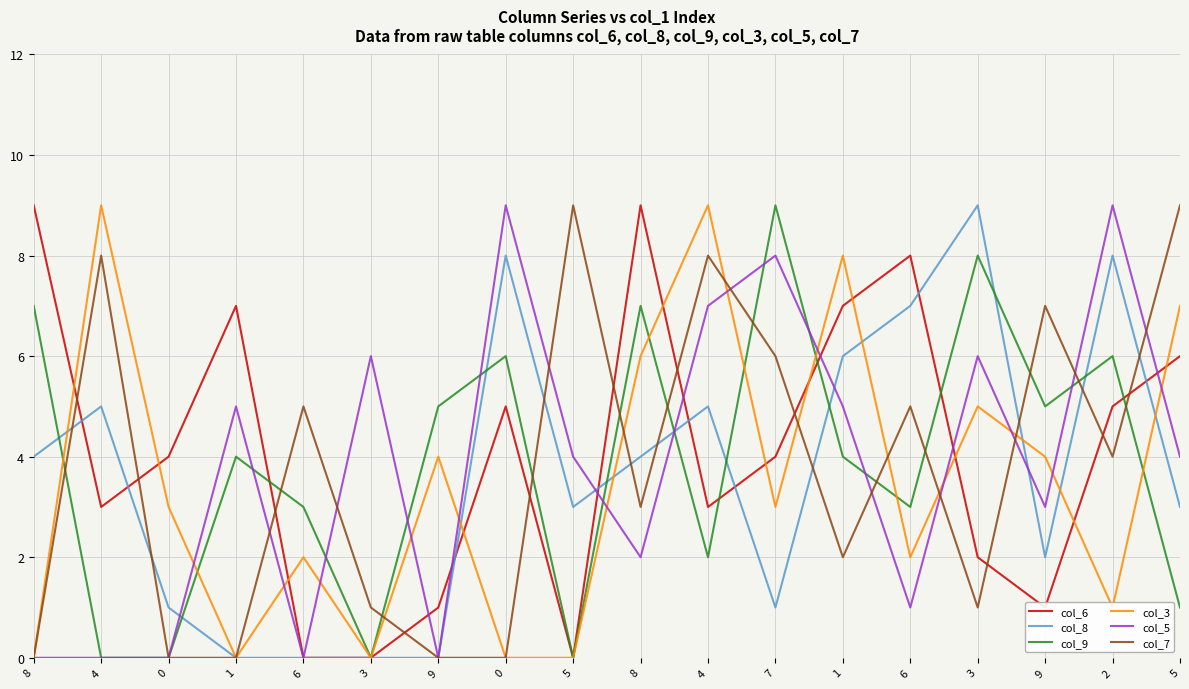

What are all the series names shown in the legend?

col_6, col_8, col_9, col_3, col_5, col_7